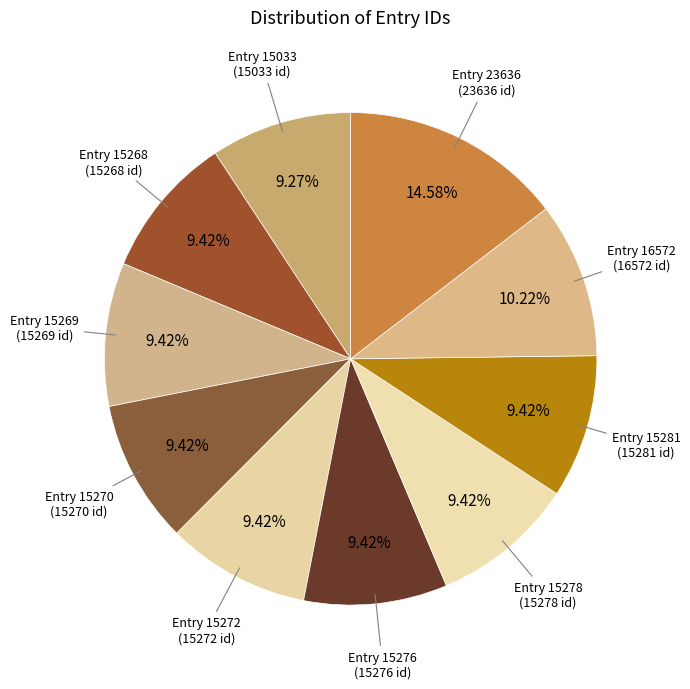

How many slices are in this pie chart?

10